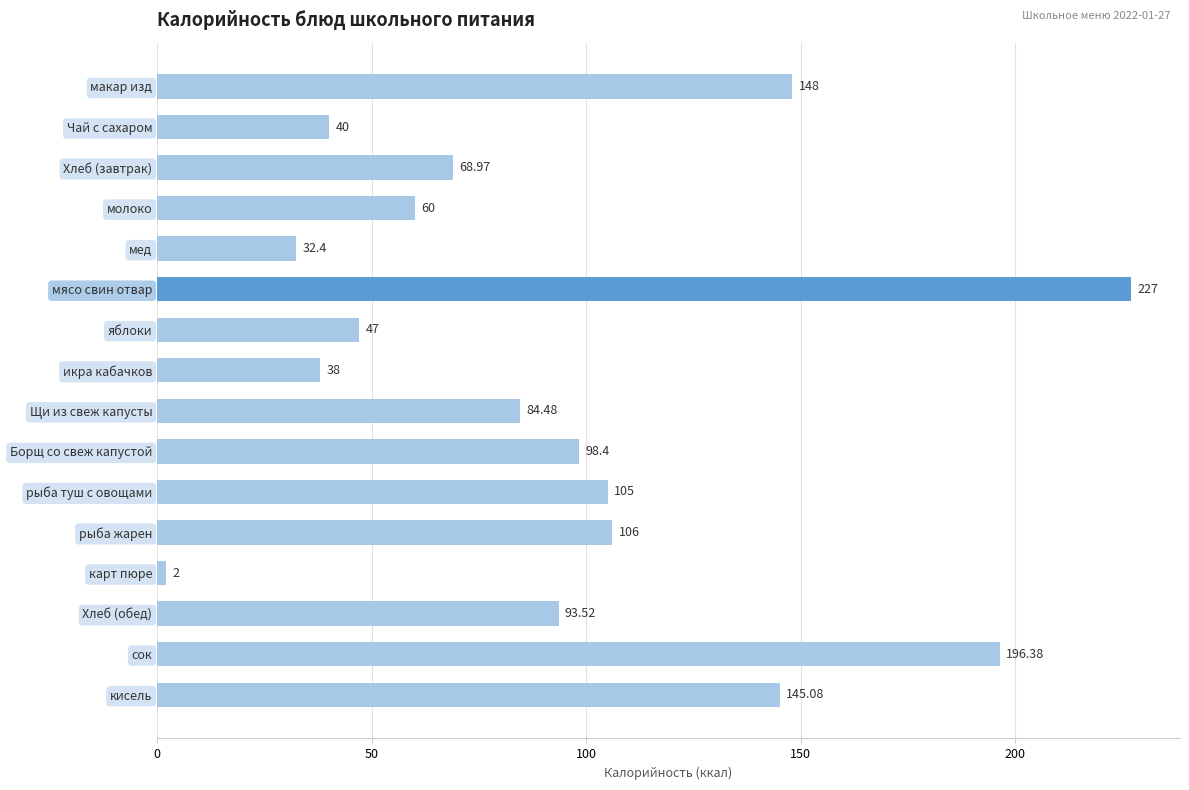

What is the label of the 16th bar from the top?

кисель